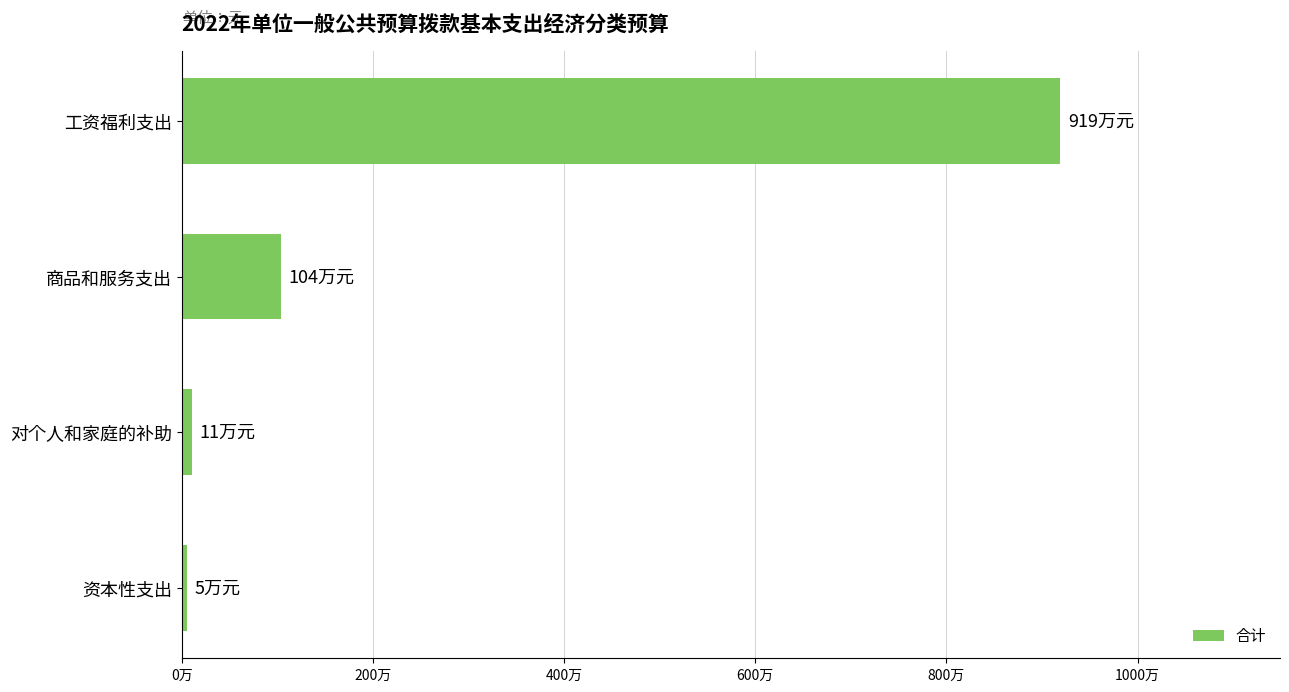

Does the chart contain any negative values?

No